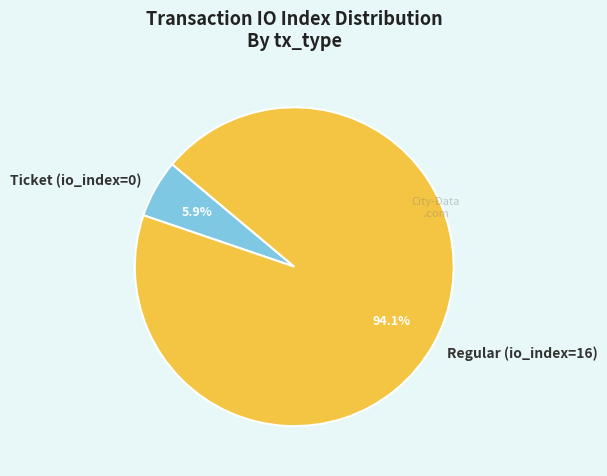

Count the number of slices in the pie.

2